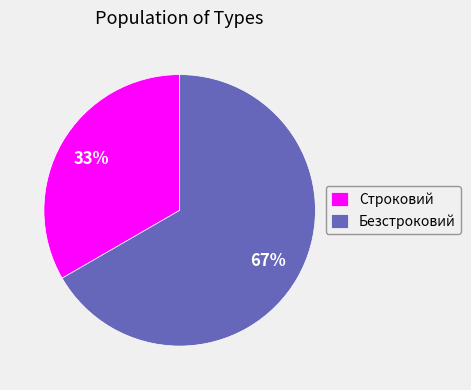

To the nearest percent, what percentage of the pie is Строковий?

33%